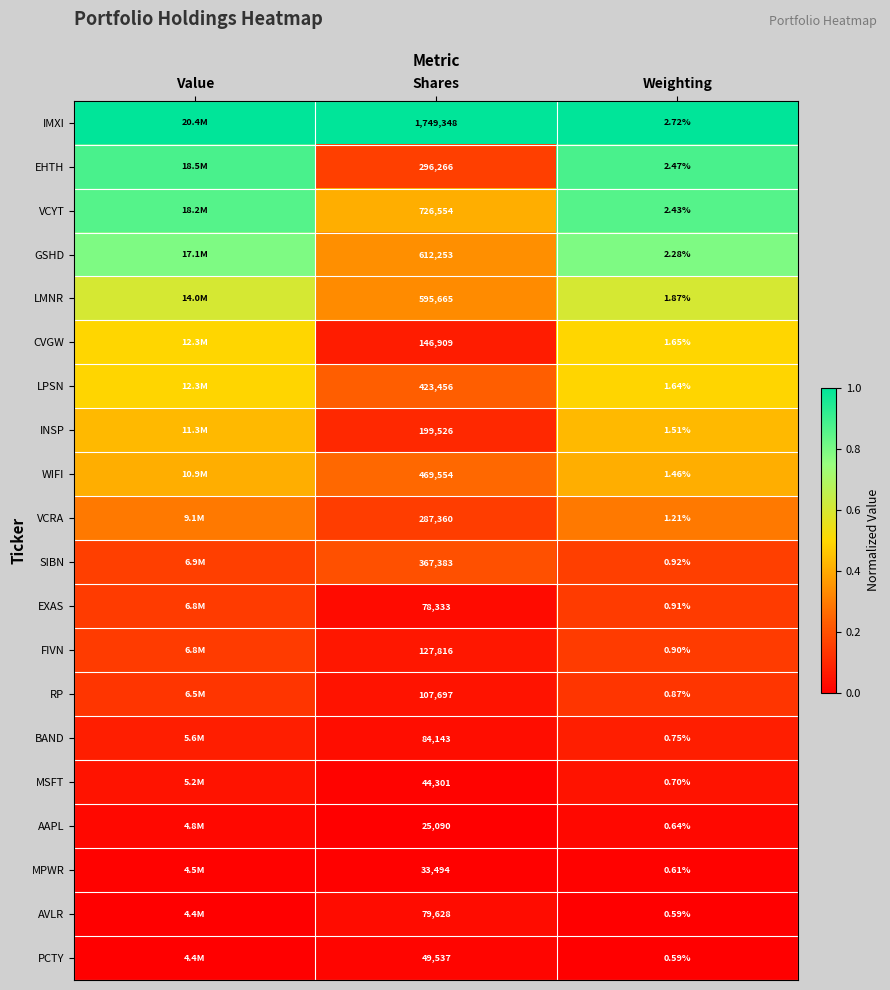

Which series changed the most between Shares and Weighting?

IMXI